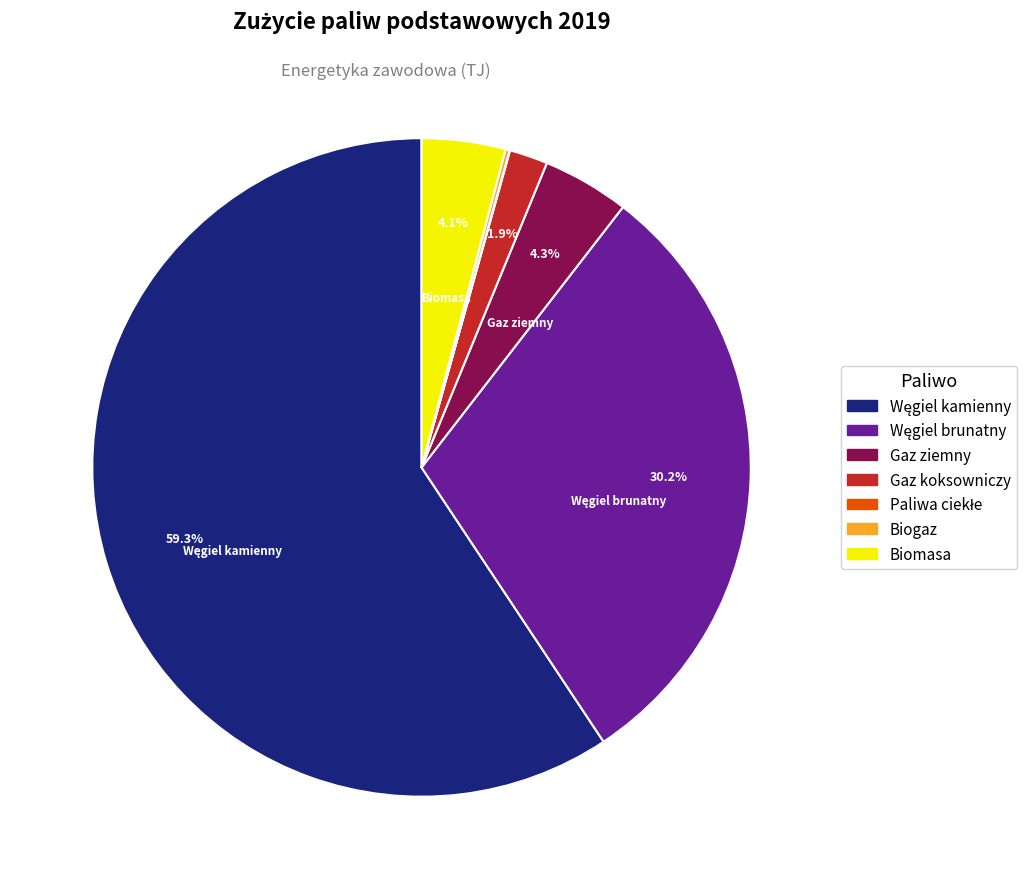

How much of the chart is everything except Gaz ziemny?

95.7%